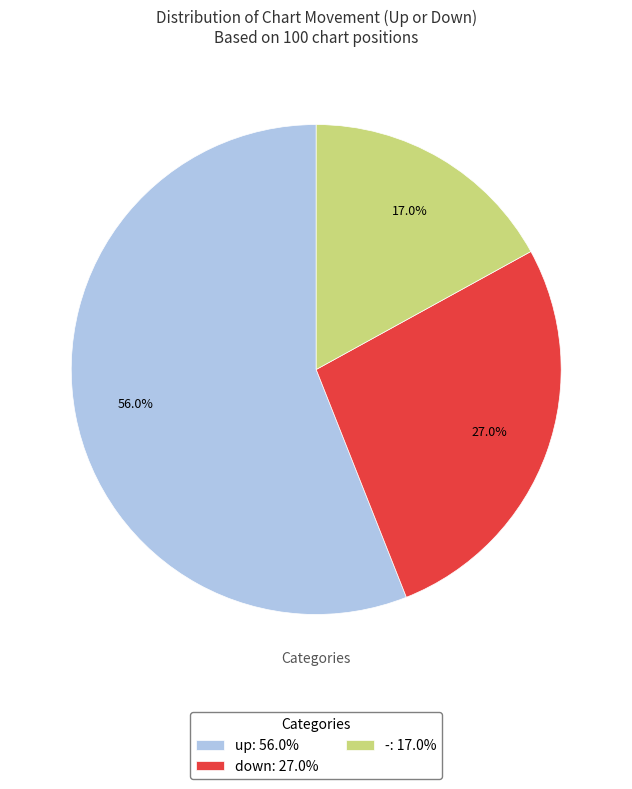

Approximately how many times larger is the value at - compared to down?

0.6